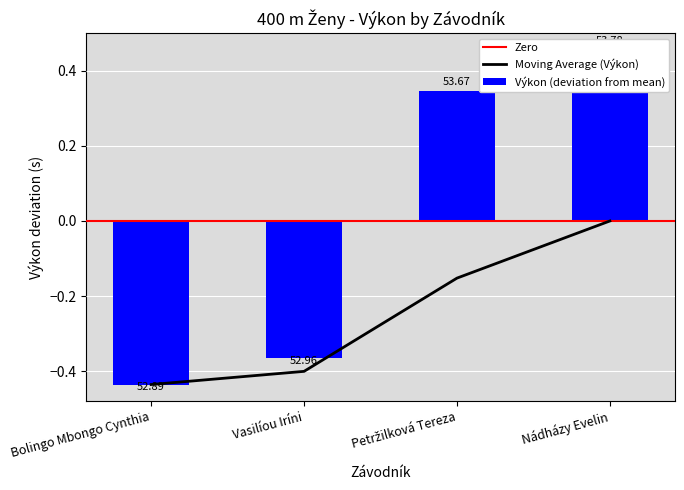

How many negative values does the Výkon series have?

2